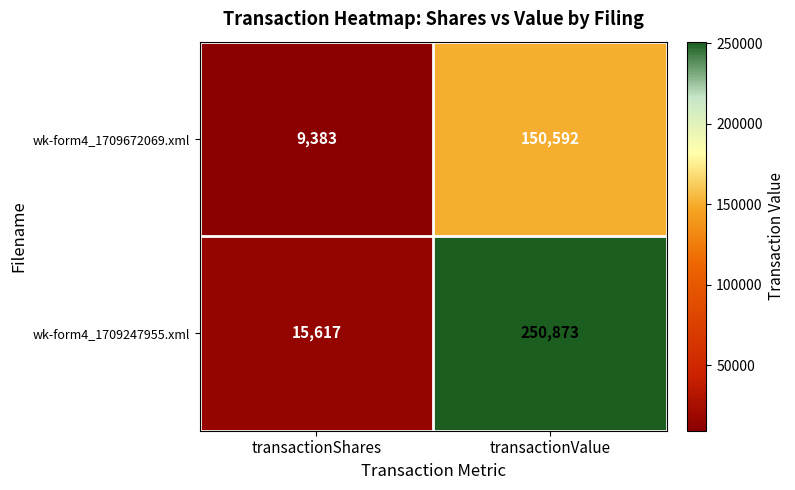

List the series in order of their peak value, highest first.

wk-form4_1709247955.xml, wk-form4_1709672069.xml